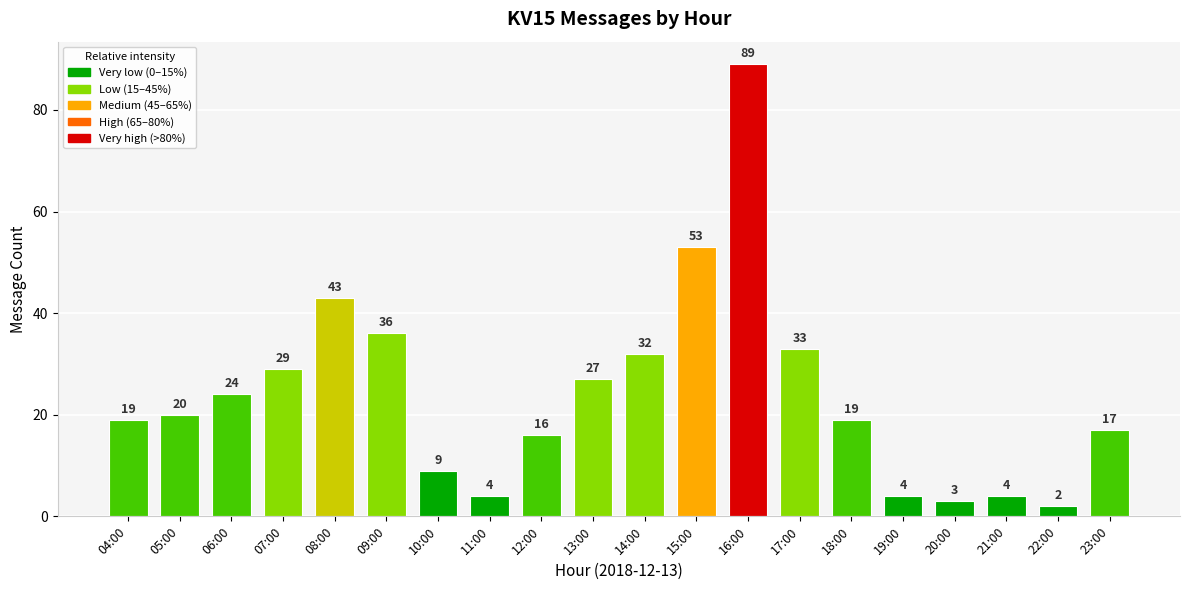

What is the change in value from 13:00 to 17:00?

+6